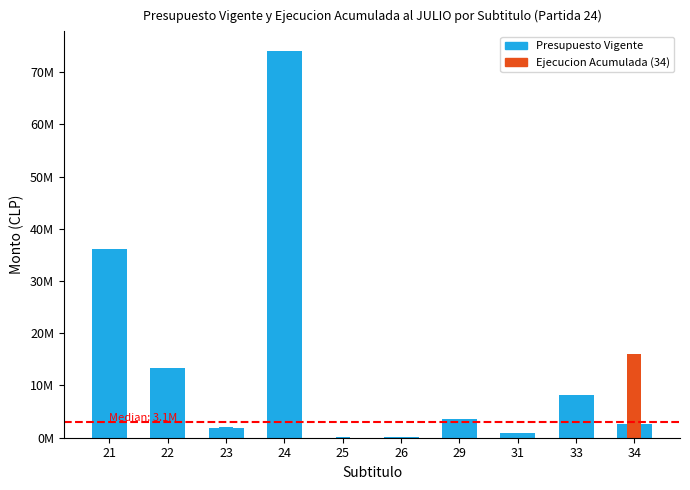

What are all the series names shown in the legend?

Presupuesto Vigente, Ejecucion Acumulada